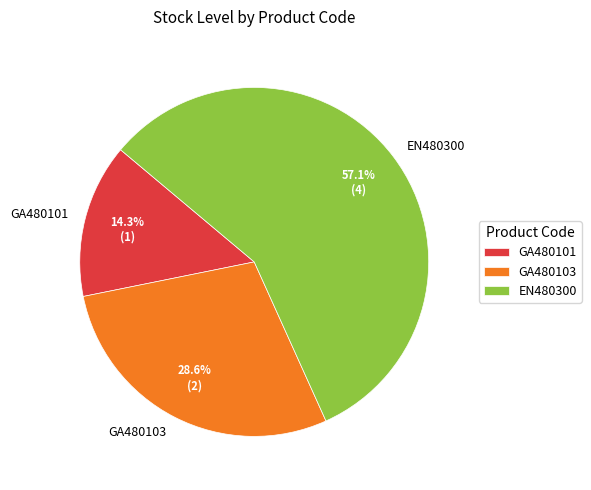

Which slice is the largest?

EN480300